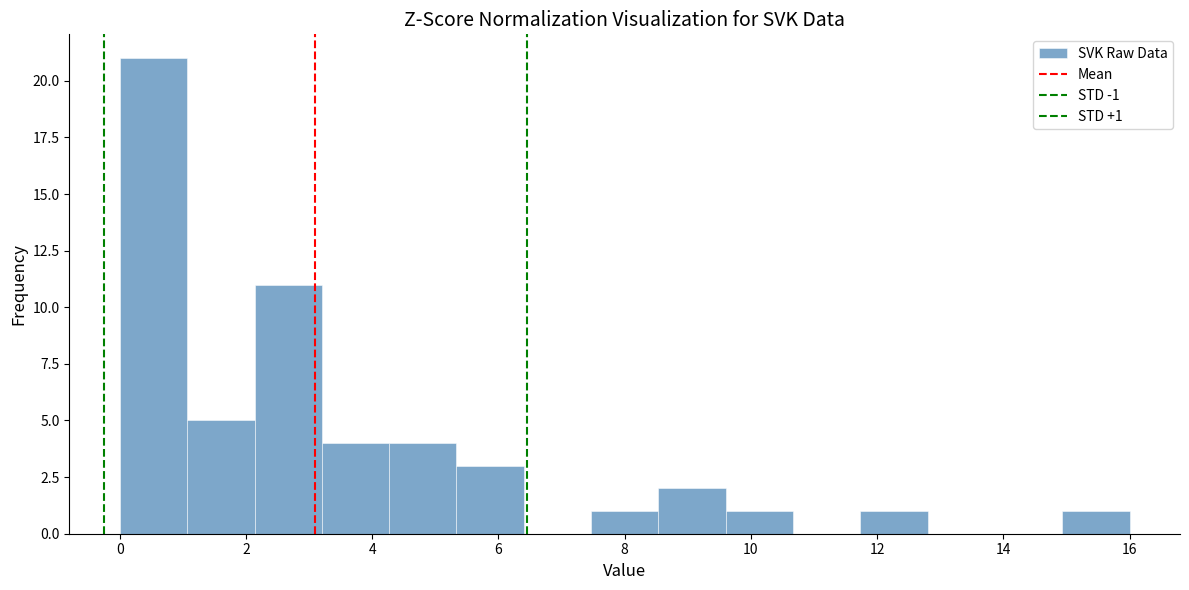

Over which range of the x-axis is the bar tallest?

0.0 to 1.0